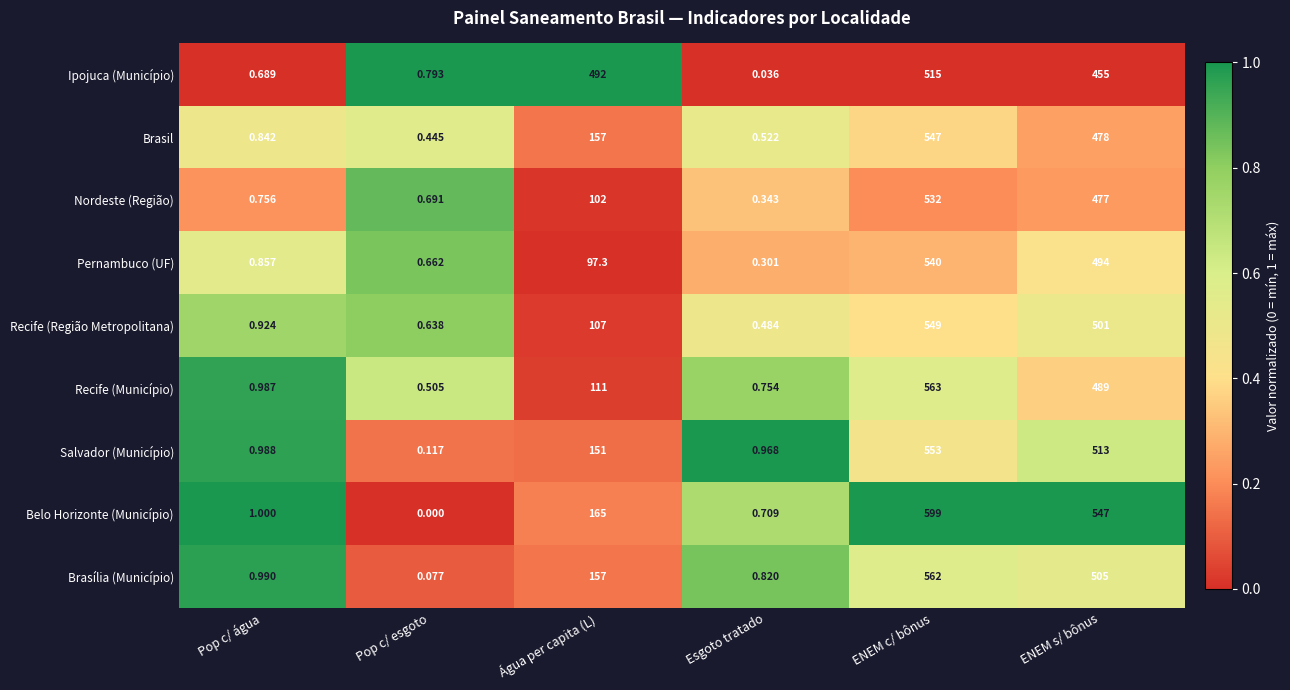

Which series has the largest total across all categories?

Ipojuca (Município)